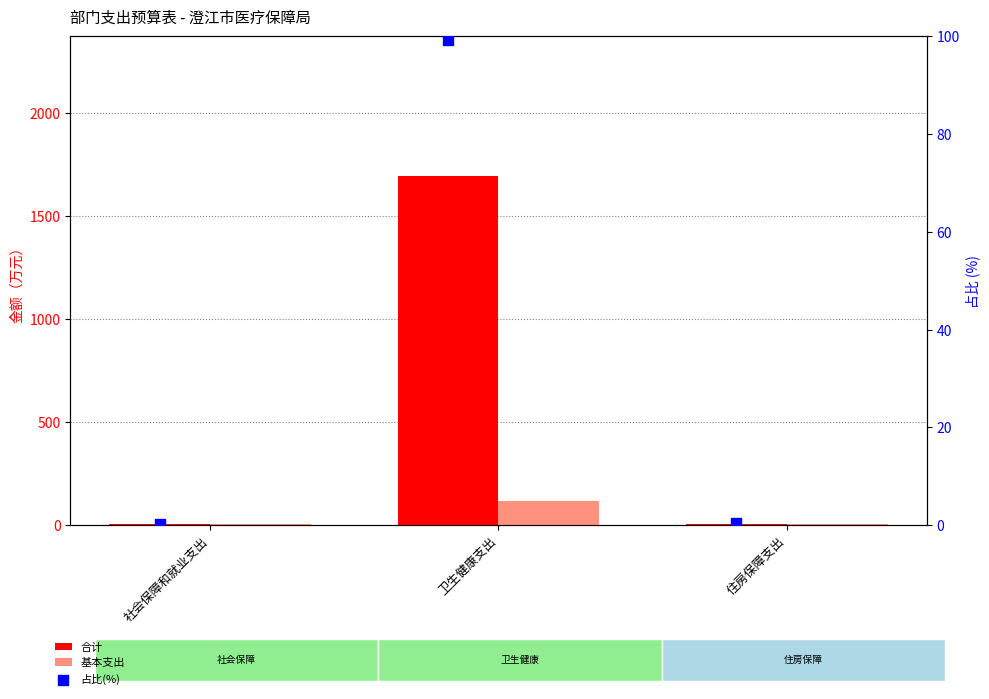

Which series contains the highest Y value?

合计